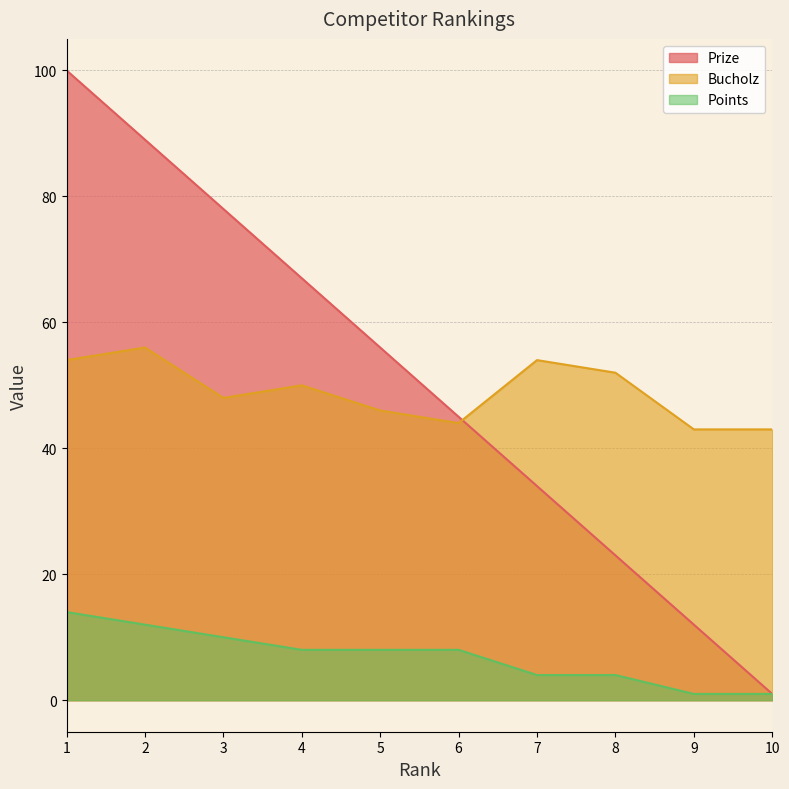

True or false: Prize has a value of 56 at 5.

True